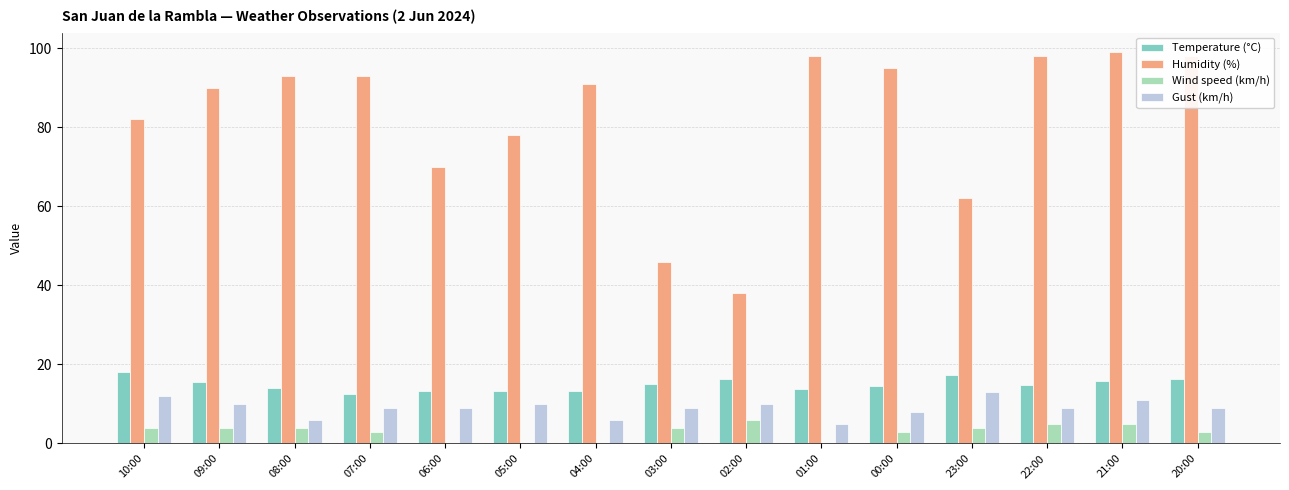

True or false: Humidity (%) has a value of 98.0 at 20:00.

True